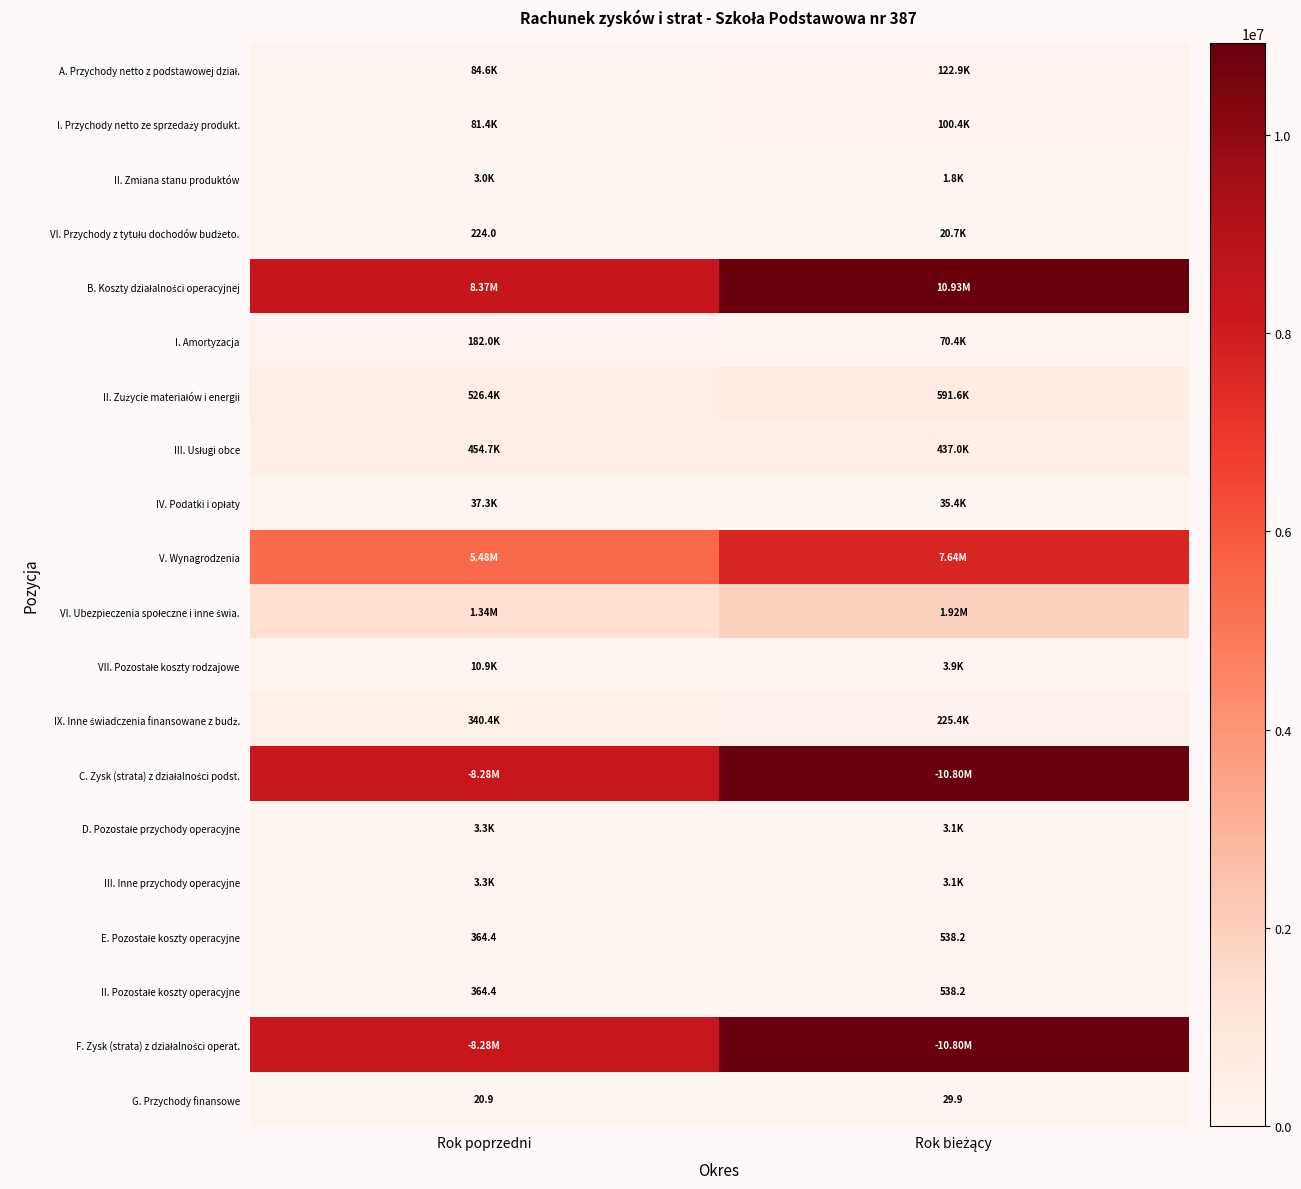

The value of VI. Ubezpieczenia społeczne i inne świa. at Rok poprzedni is 2161197.2. True or false?

False